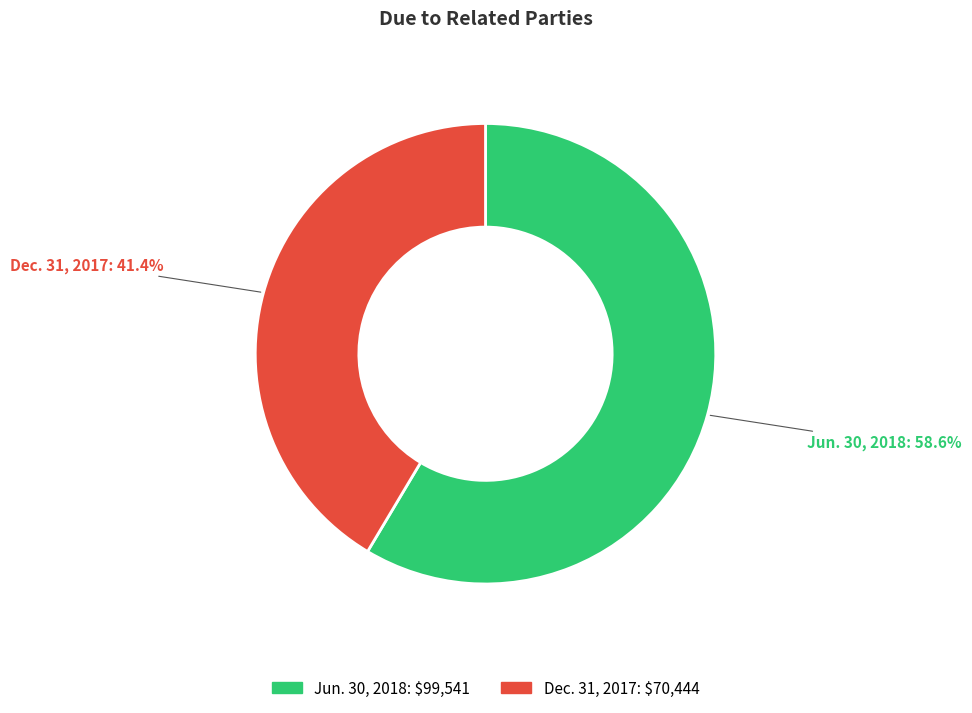

What is the total percentage of Dec. 31, 2017 and Jun. 30, 2018?

100.0%